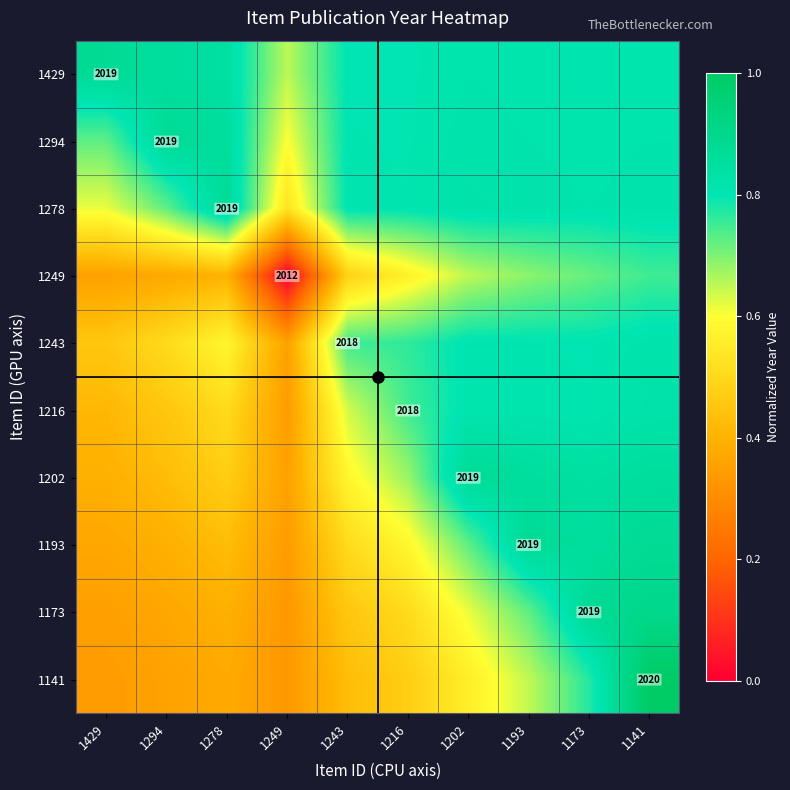

What is the average value of the 1202 series?

0.6